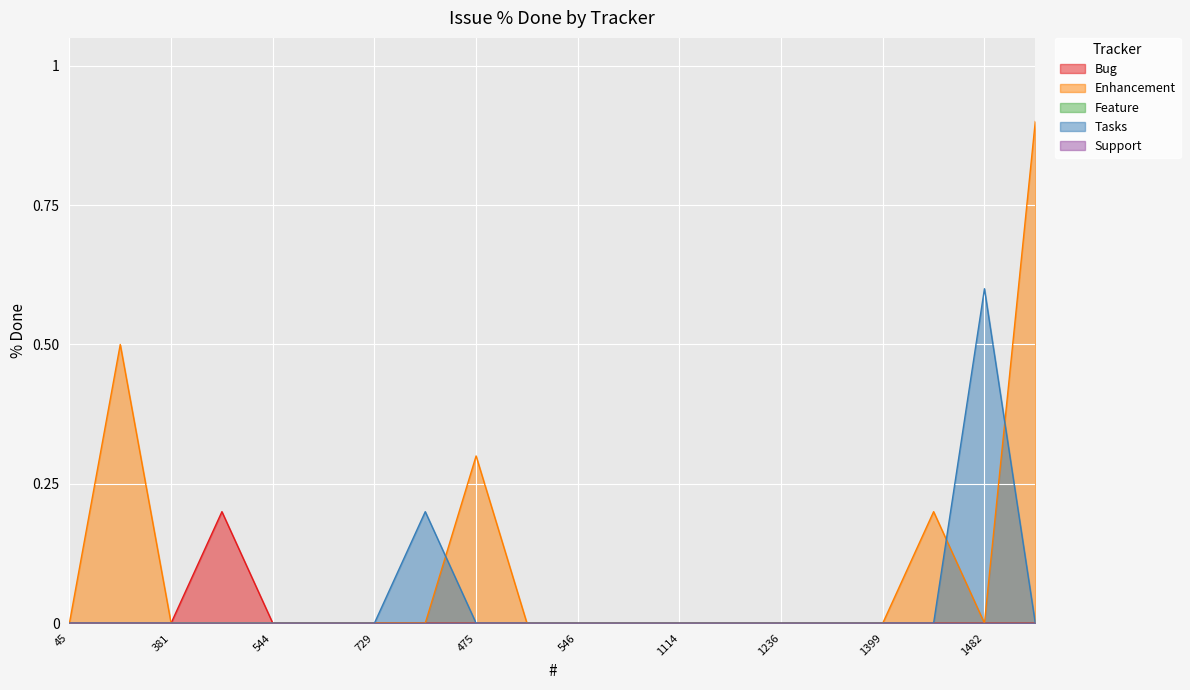

What is the label of the 6th point from the left?

647